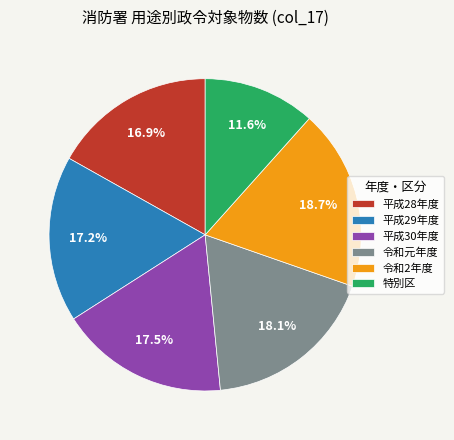

How many segments does this pie chart have?

6